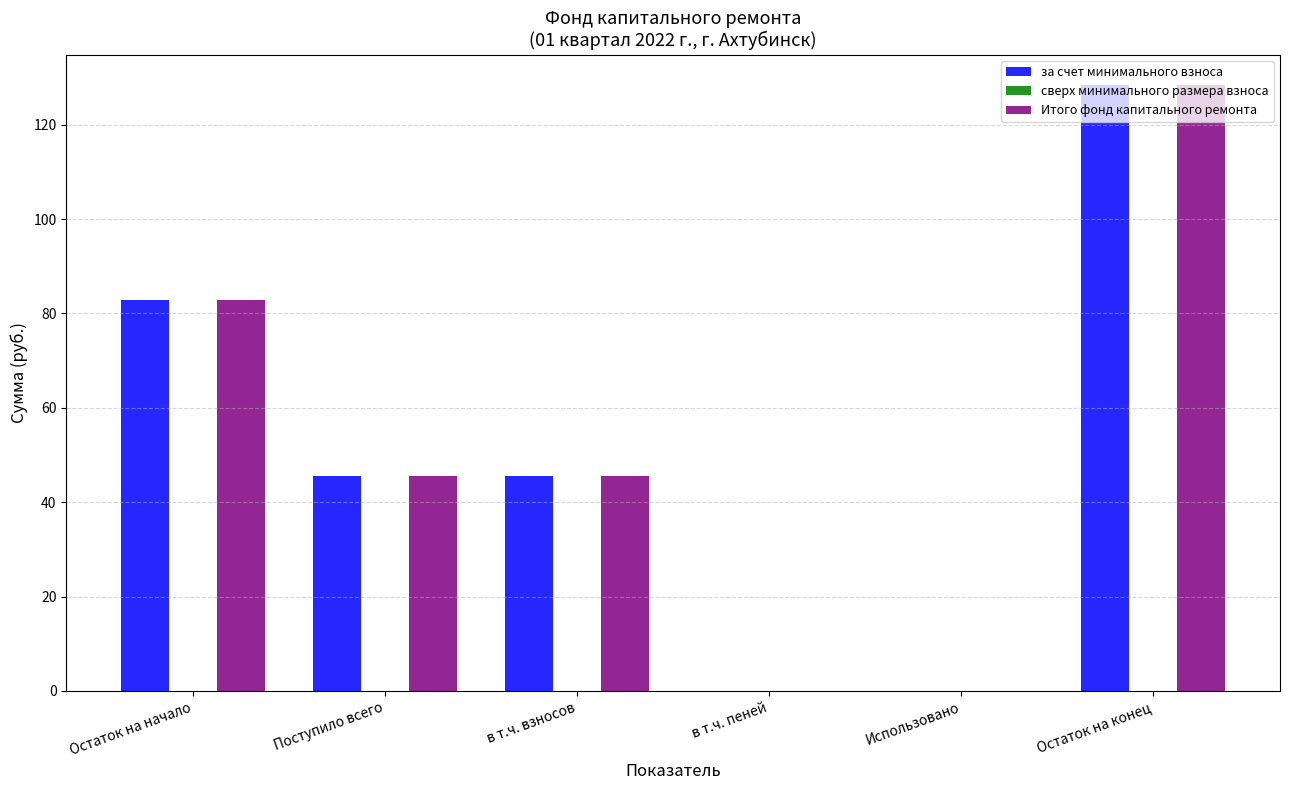

At which category is the sum across all series the highest?

Остаток на конец